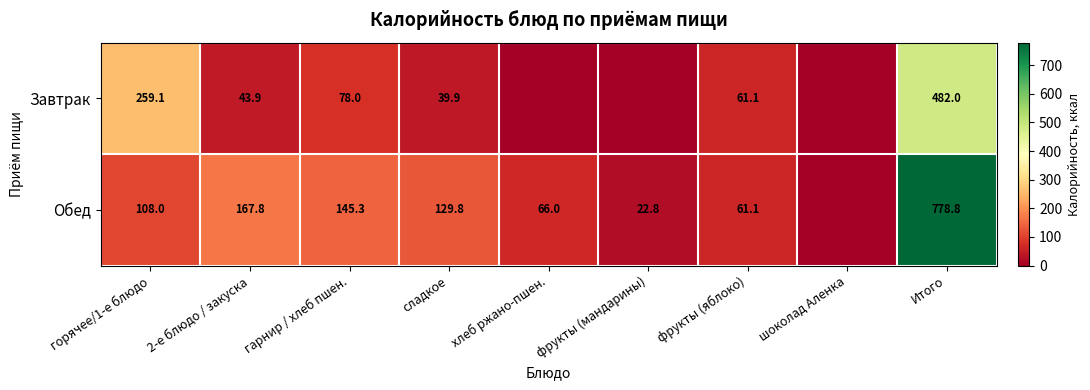

Which series changed the most between горячее/1-е блюдо and Итого?

Обед